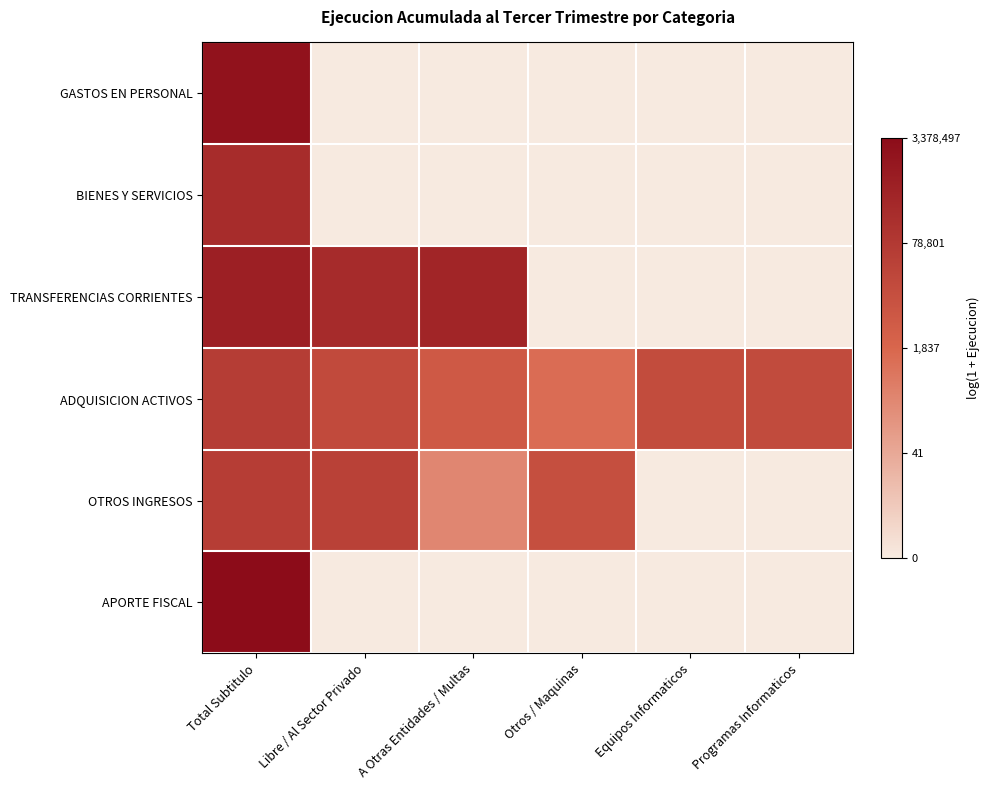

Which series changed the most between Total Subtitulo and Libre / Al Sector Privado?

APORTE FISCAL